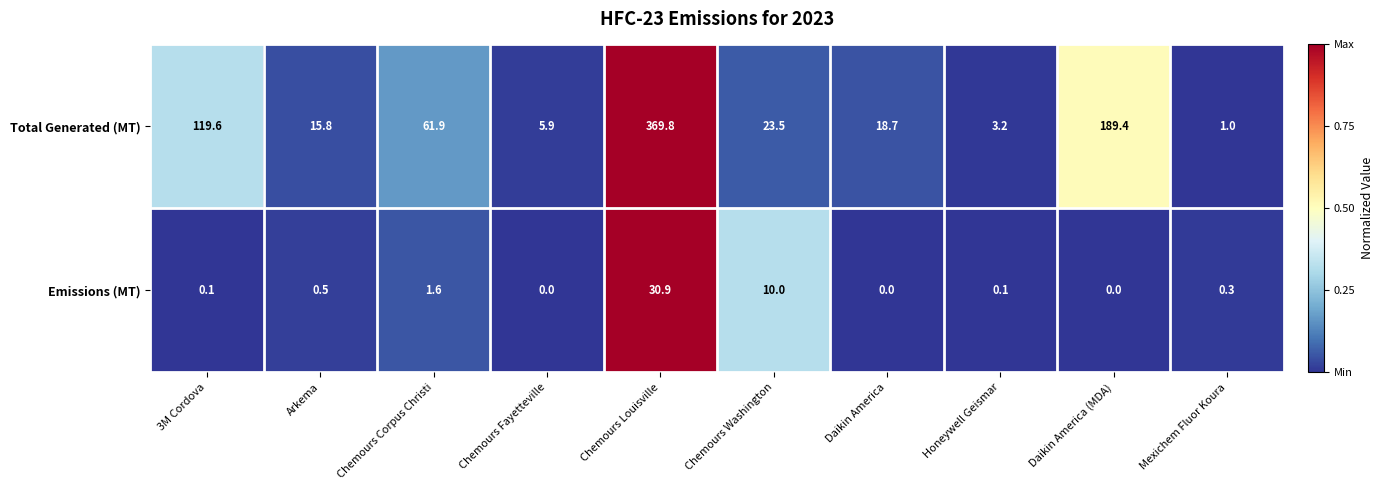

Reading right to left, list all the values displayed in this chart.

Total Generated (MT): Mexichem Fluor Koura=1.0	Daikin America (MDA)=189.4	Honeywell Geismar=3.2	Daikin America=18.7	Chemours Washington=23.5	Chemours Louisville=369.8	Chemours Fayetteville=5.9	Chemours Corpus Christi=61.9	Arkema=15.8	3M Cordova=119.6
Emissions (MT): Mexichem Fluor Koura=0.3	Daikin America (MDA)=0.0	Honeywell Geismar=0.1	Daikin America=0.0	Chemours Washington=10.0	Chemours Louisville=30.9	Chemours Fayetteville=0.0	Chemours Corpus Christi=1.6	Arkema=0.5	3M Cordova=0.1